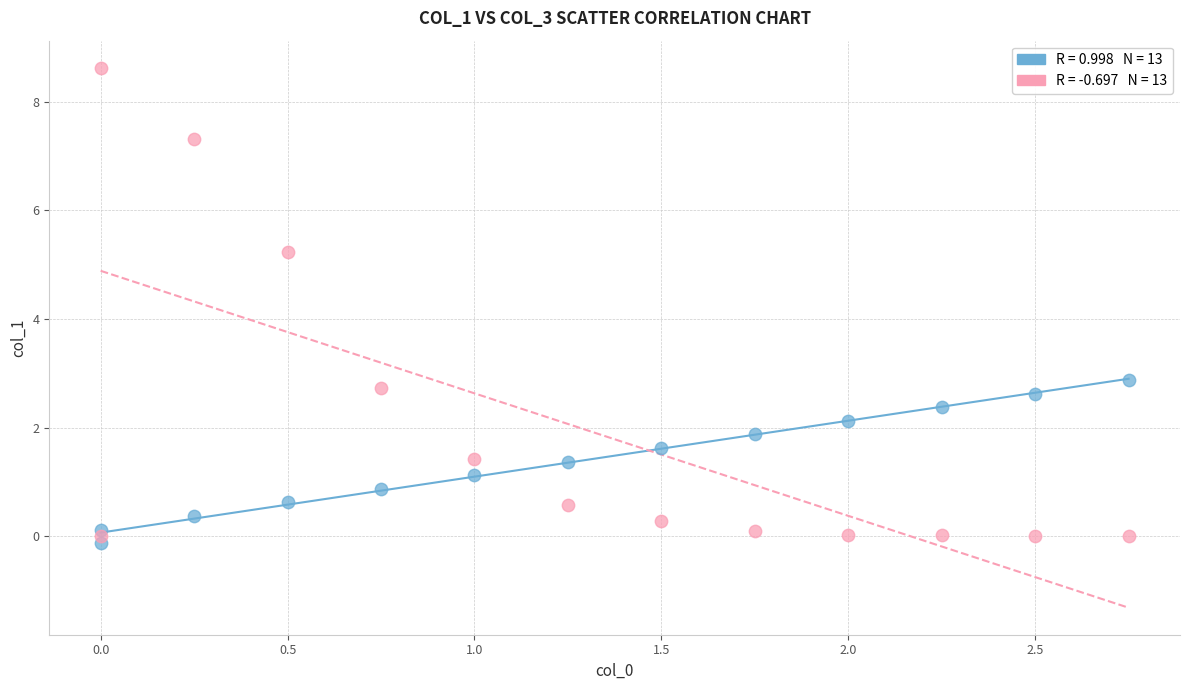

Across all series, what Y value is closest to 4?

2.9